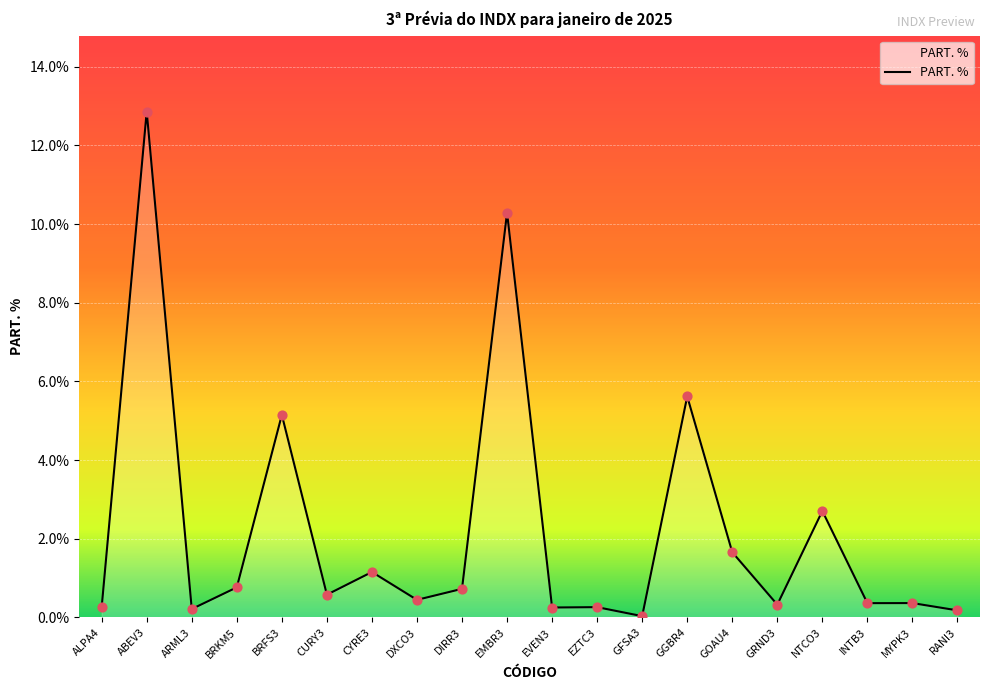

What is the change in value from CURY3 to INTB3?

-0.2